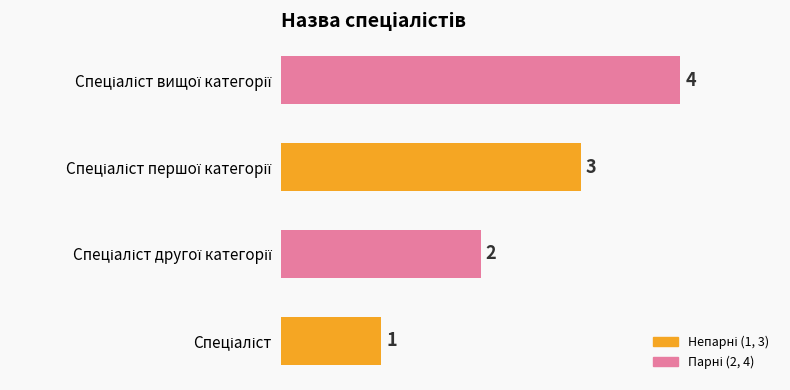

How many values are between 2 and 4?

3